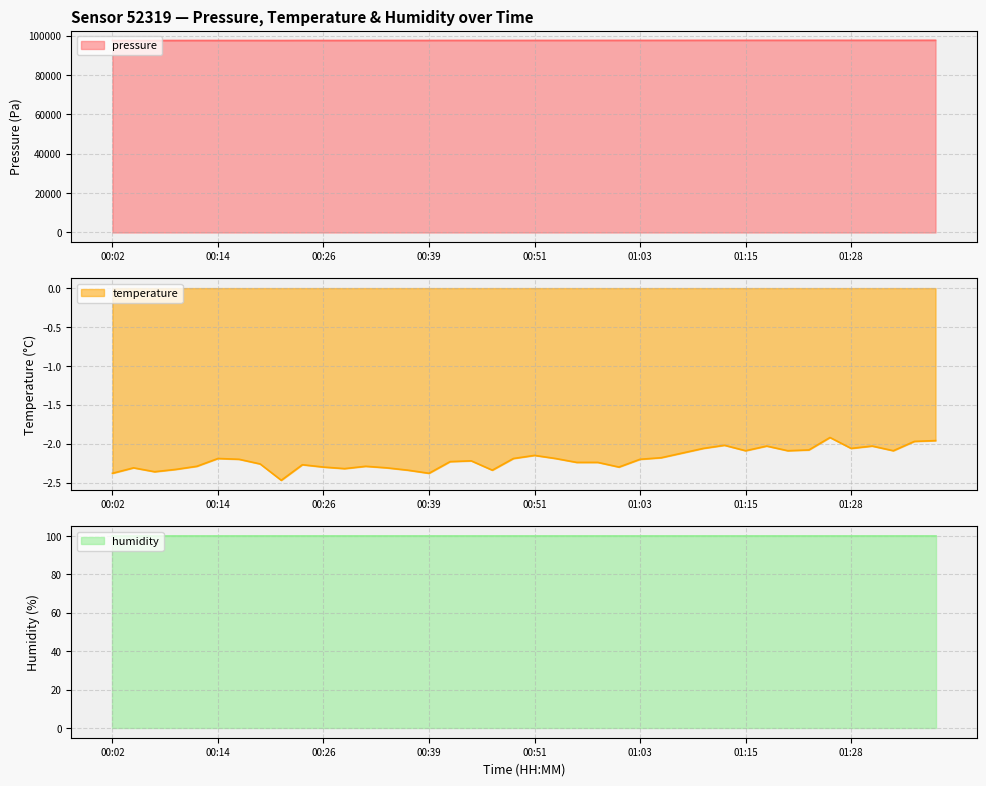

Which category has the lowest value across all series?

00:22